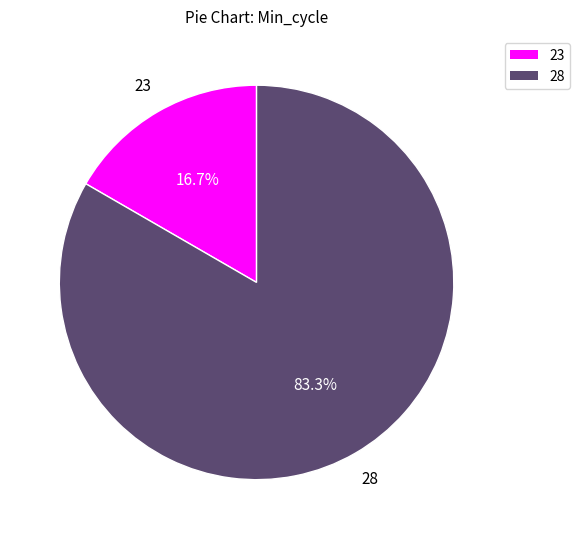

How many slices are in this pie chart?

2